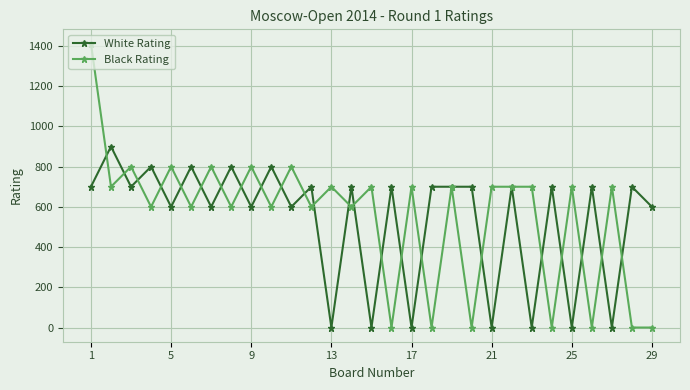

At how many categories does at least one series exceed 549?

29